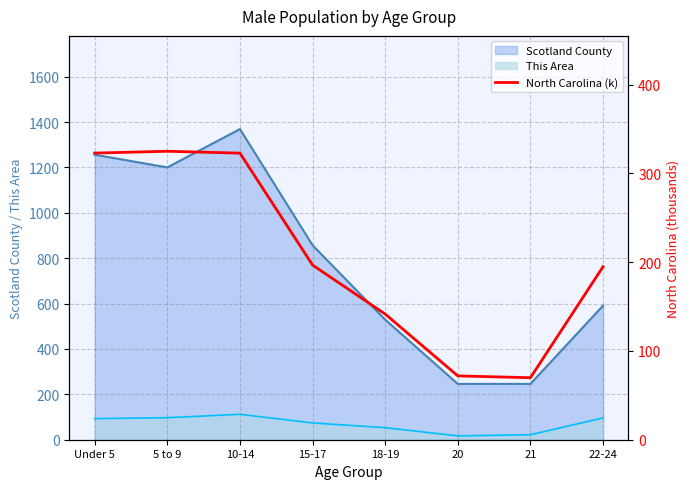

What is the label of the 8th point from the left?

22-24